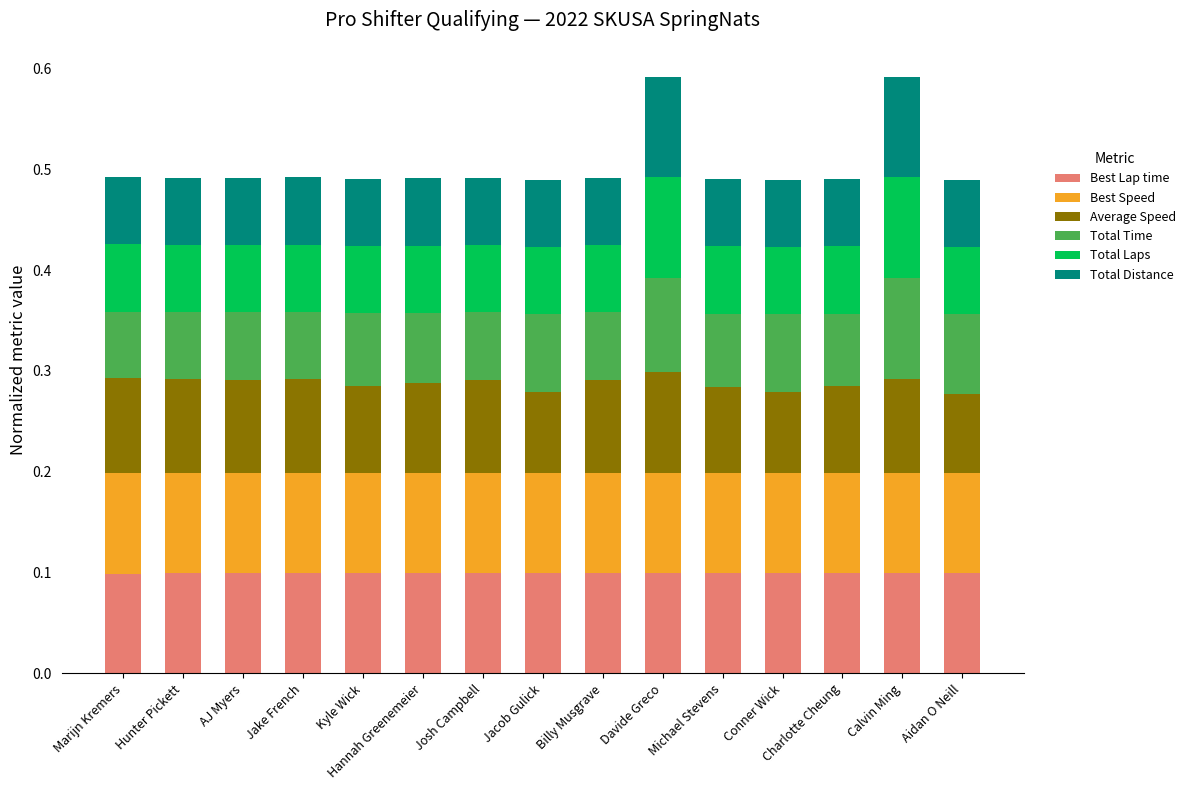

What is the total value across all series at Josh Campbell?

0.5